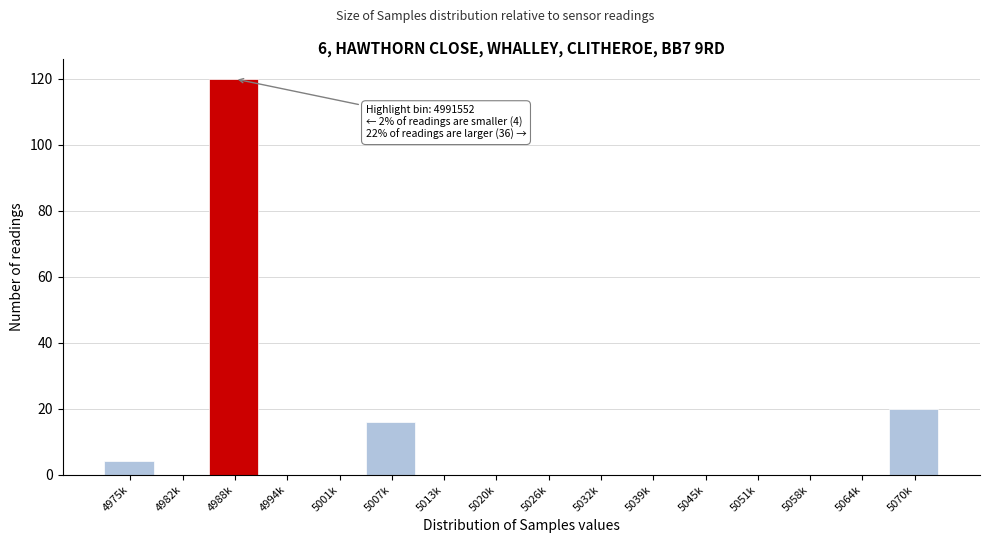

Reading left to right, what are all the values shown in this chart?

4975k=4	4982k=0	4988k=120	4994k=0	5001k=0	5007k=16	5013k=0	5020k=0	5026k=0	5032k=0	5039k=0	5045k=0	5051k=0	5058k=0	5064k=0	5070k=20